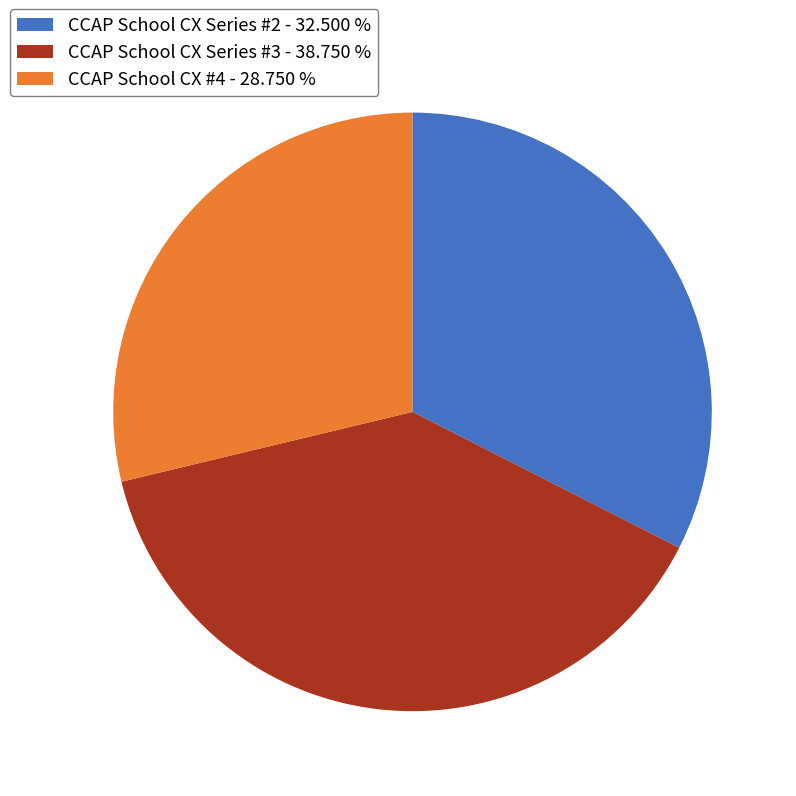

Does any single category account for the majority?

No